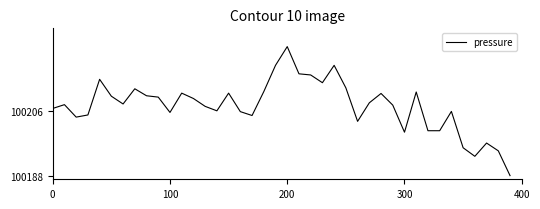

What is the maximum value shown in the chart?

100223.5